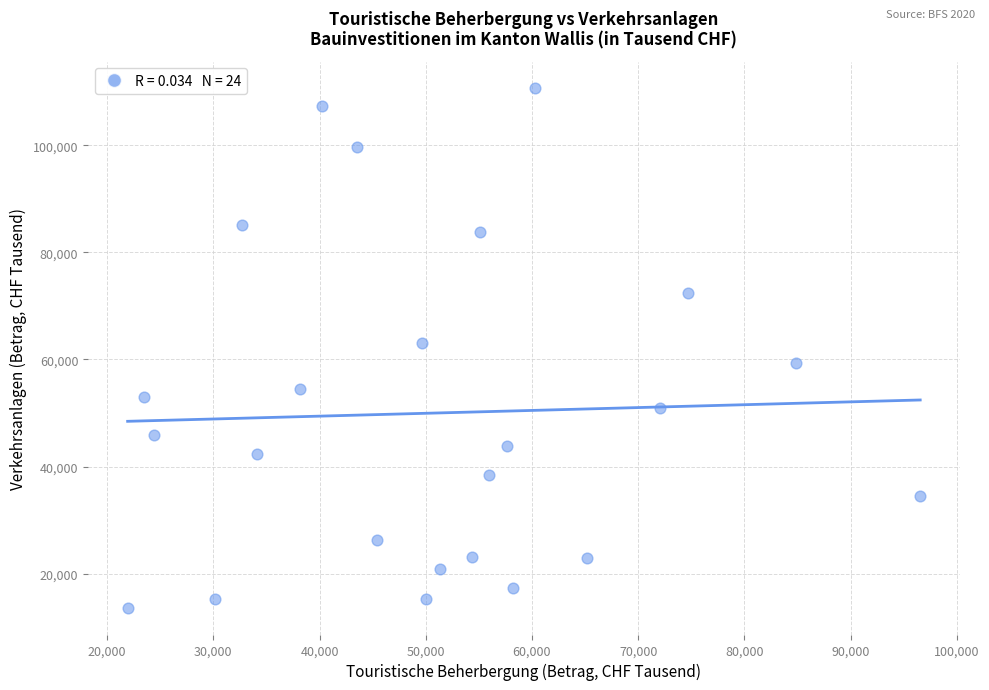

What is the range of Y values (max minus min)?

97240